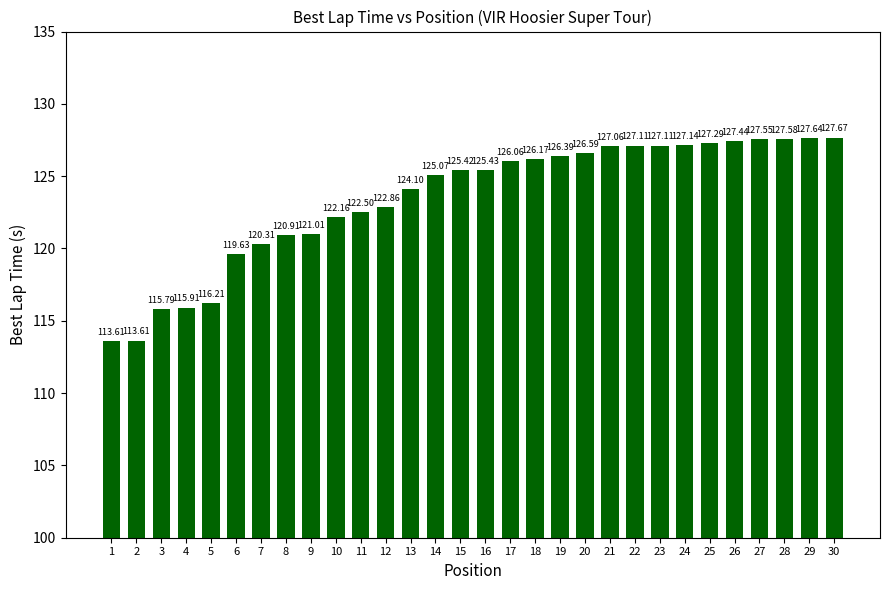

What is the difference between the maximum and minimum values?

14.1